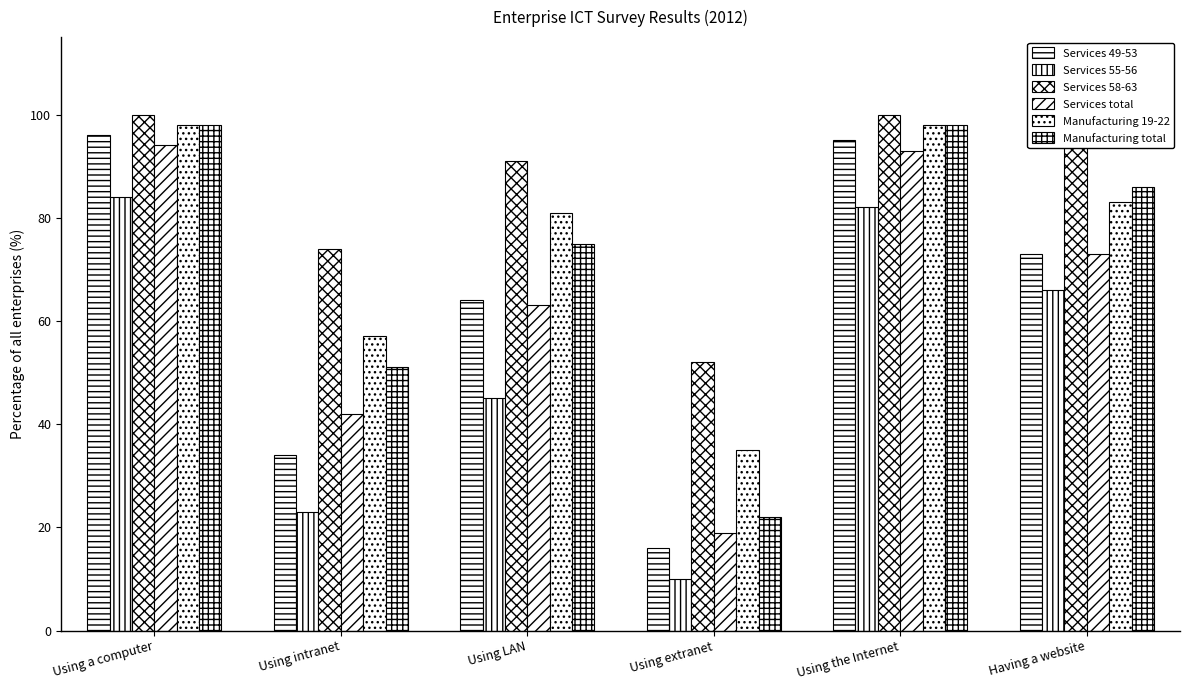

Which series has the widest spread of values?

Services 49-53